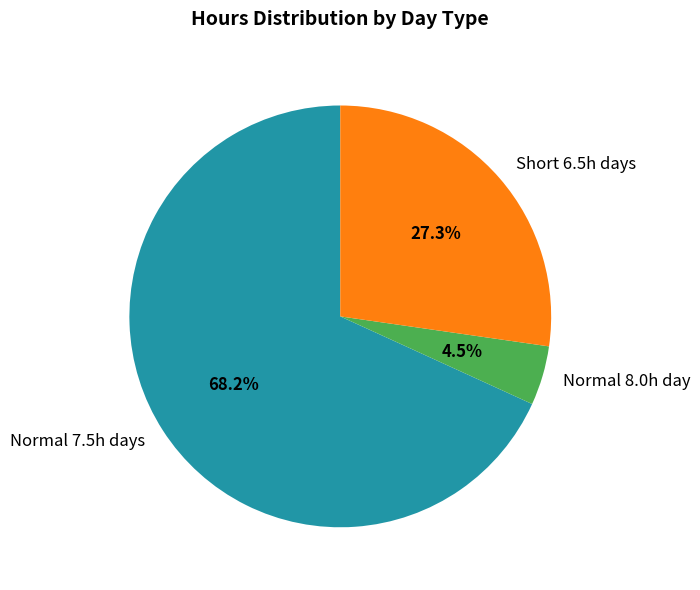

Is the sum of Short 6.5h days and Normal 8.0h day greater than half?

No